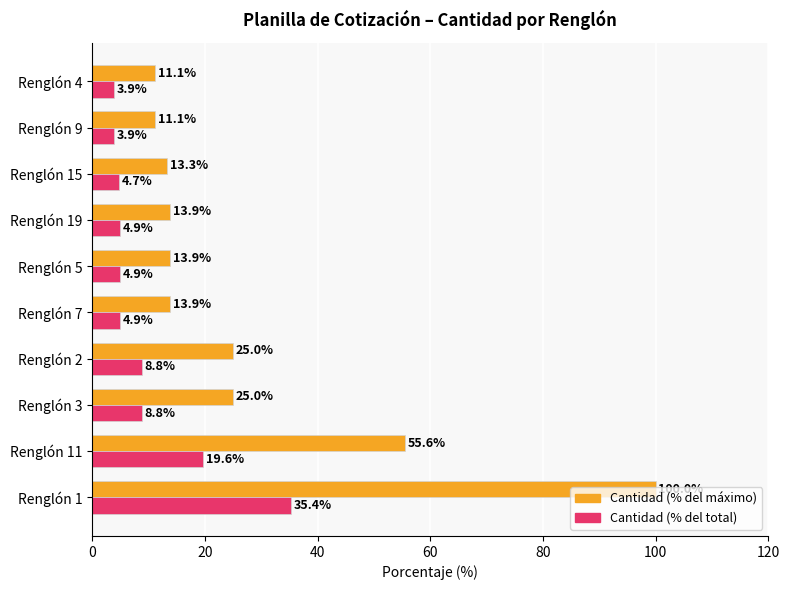

Is it true that Cantidad (% del máximo) equals 13.9 at Renglón 7?

True